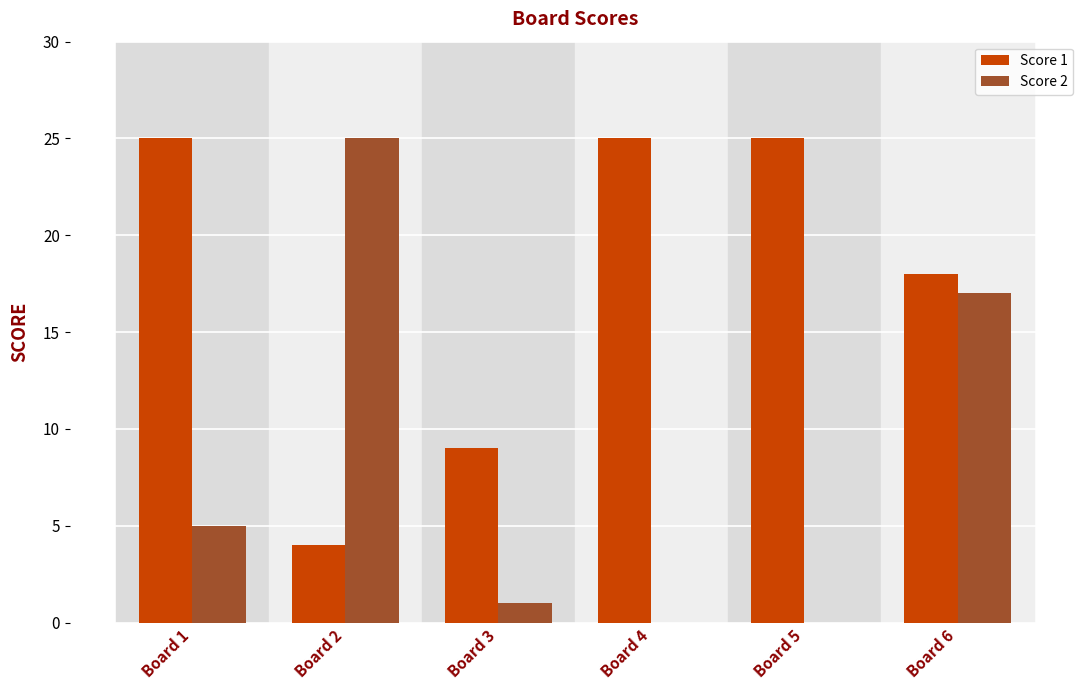

Is it true that Score 1 equals 42 at Board 5?

False